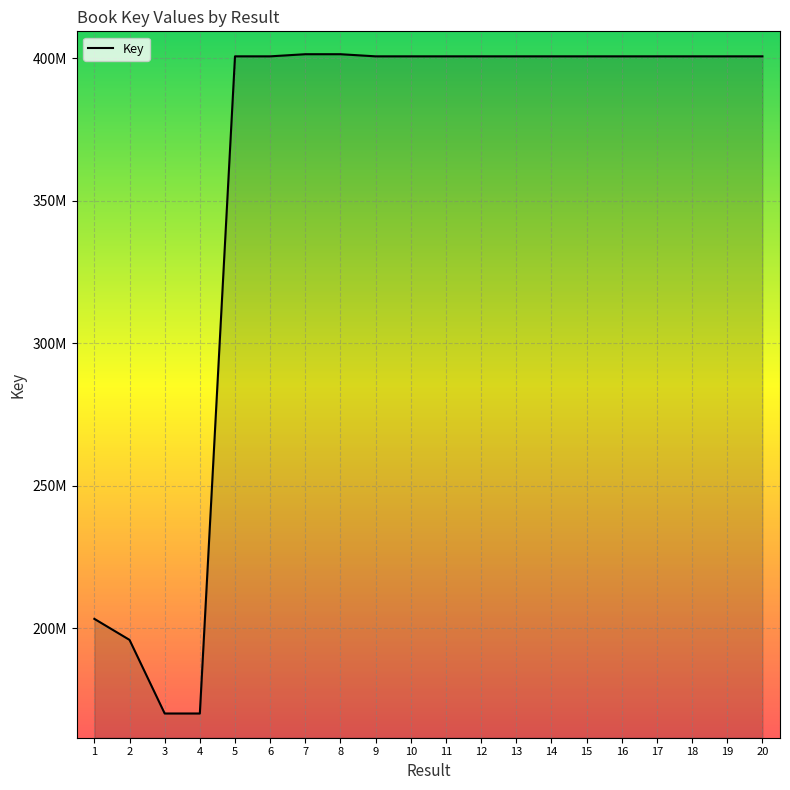

At which category does the chart reach its minimum across all series?

4